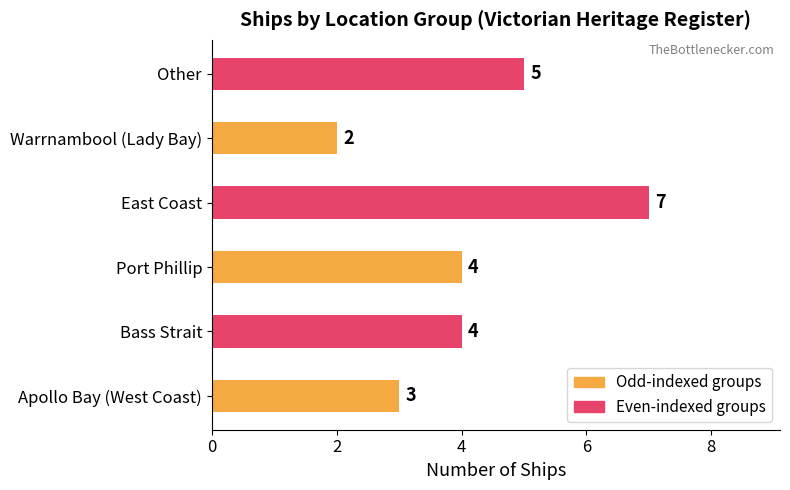

How many values are between 3 and 5?

4